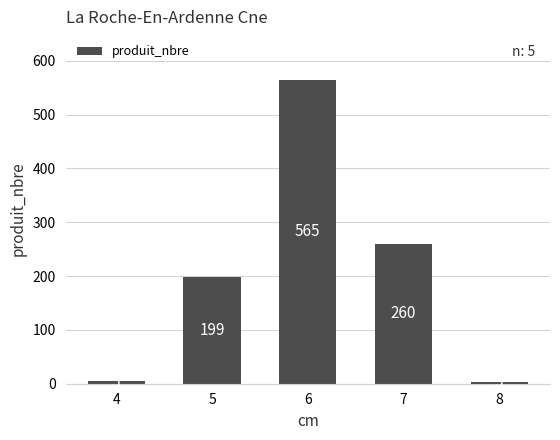

Which category has the highest value across all series?

6